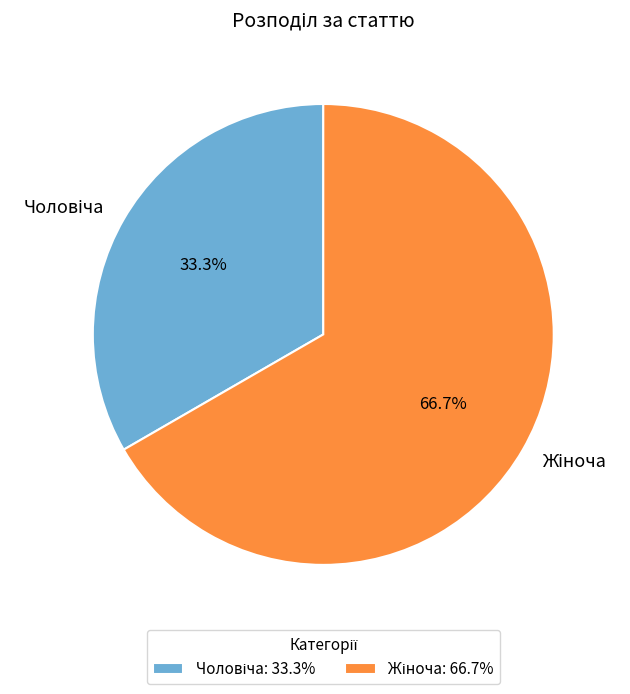

Does any single category account for the majority?

Yes